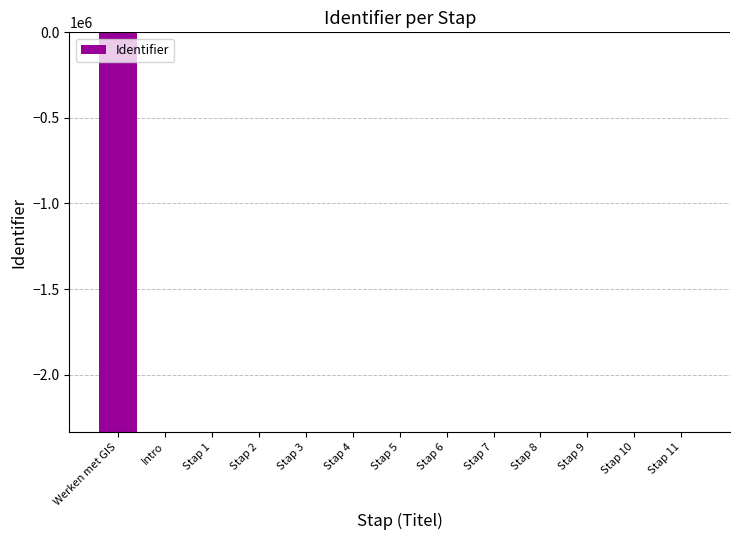

How many series are shown in this chart?

1